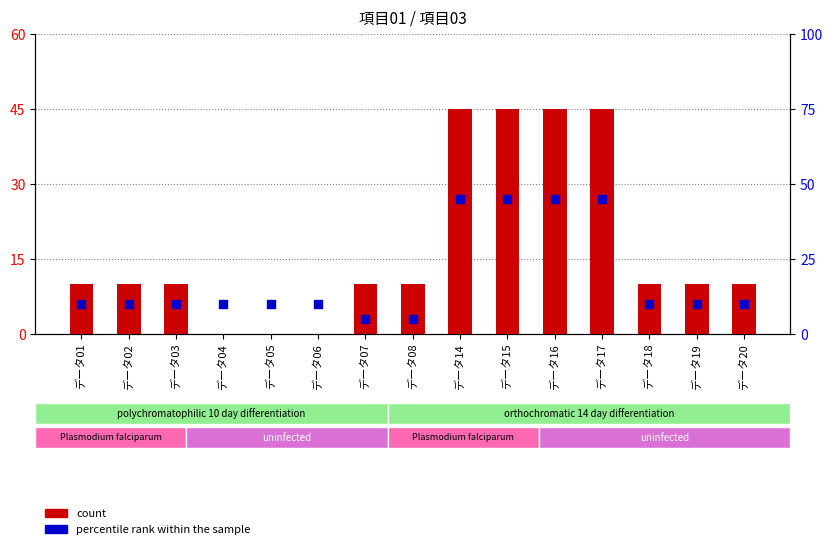

Which series reaches the maximum Y coordinate?

count